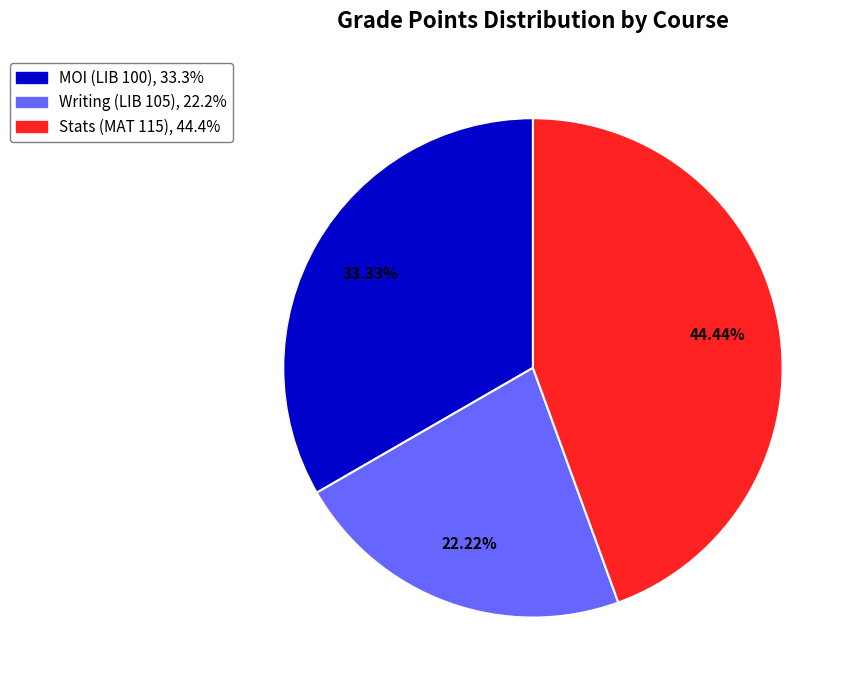

Is there a majority slice in this chart?

No